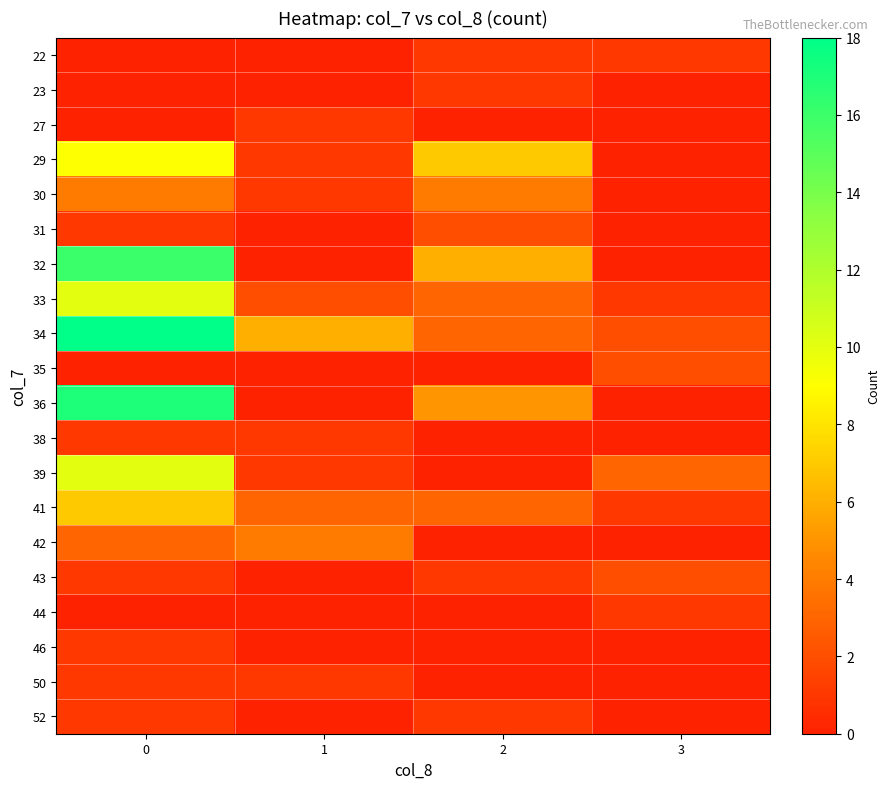

How many series are shown in this chart?

20